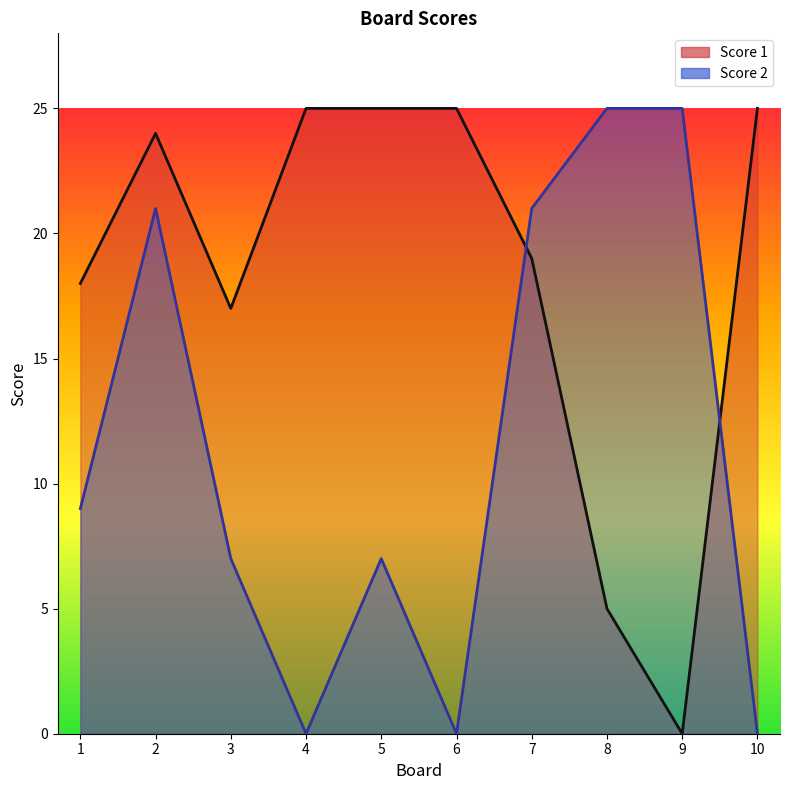

Rank the series by their average value, from lowest to highest.

Score 2, Score 1